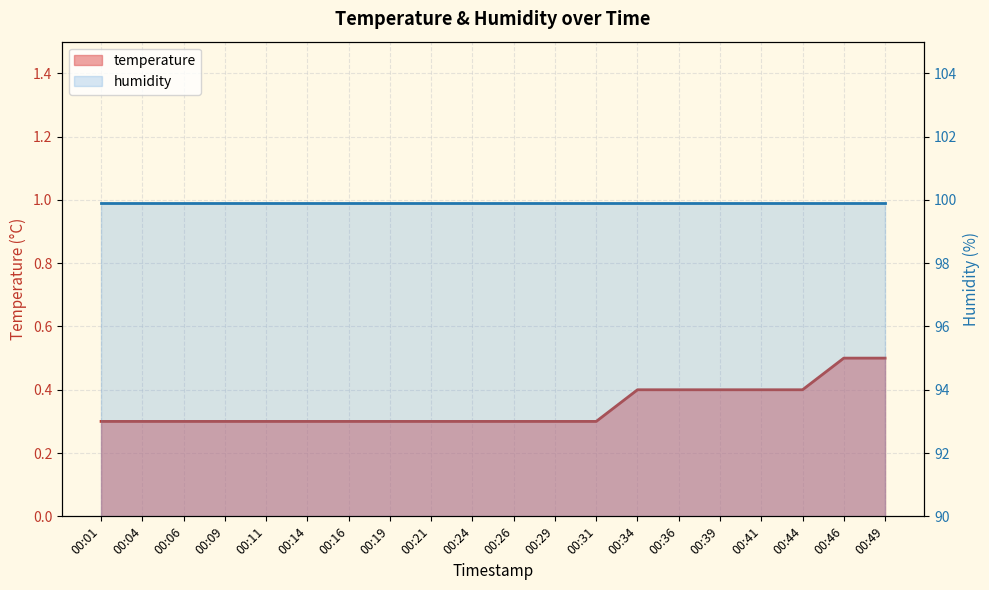

Is it true that the value at 00:14 is 0.5?

False